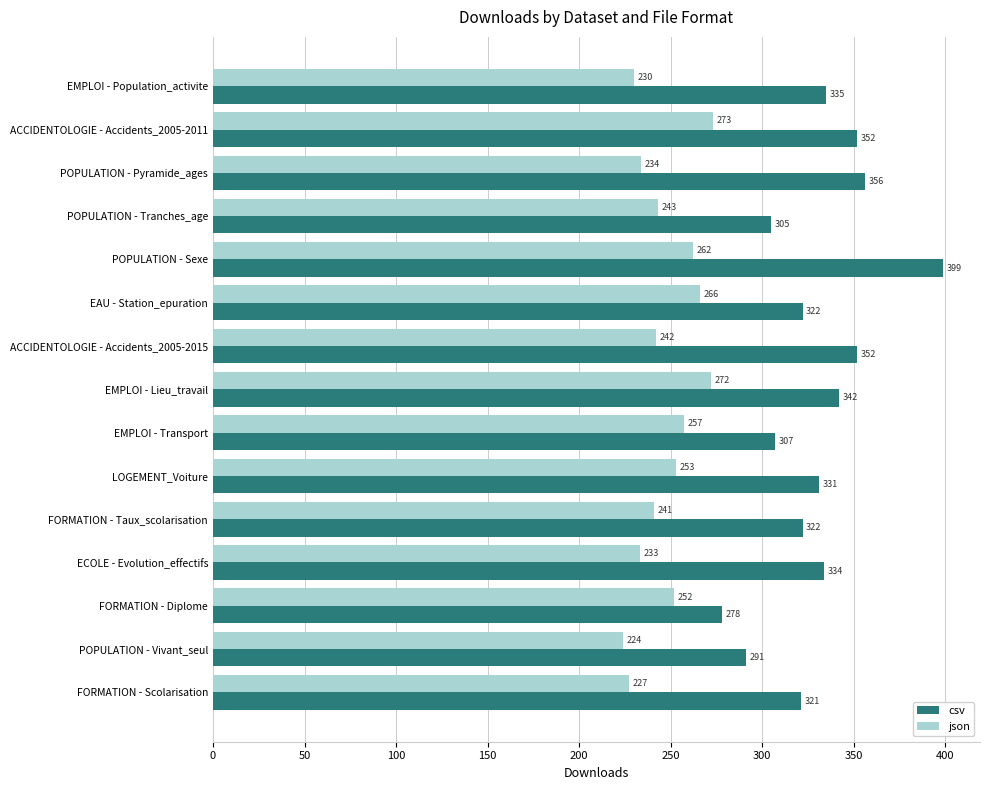

Rank the series by their average value, from highest to lowest.

csv, json